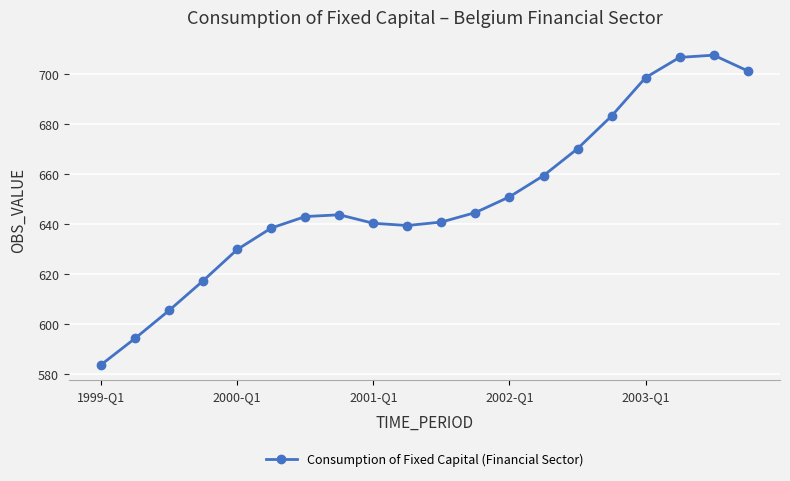

What is the minimum value shown in the chart?

583.6